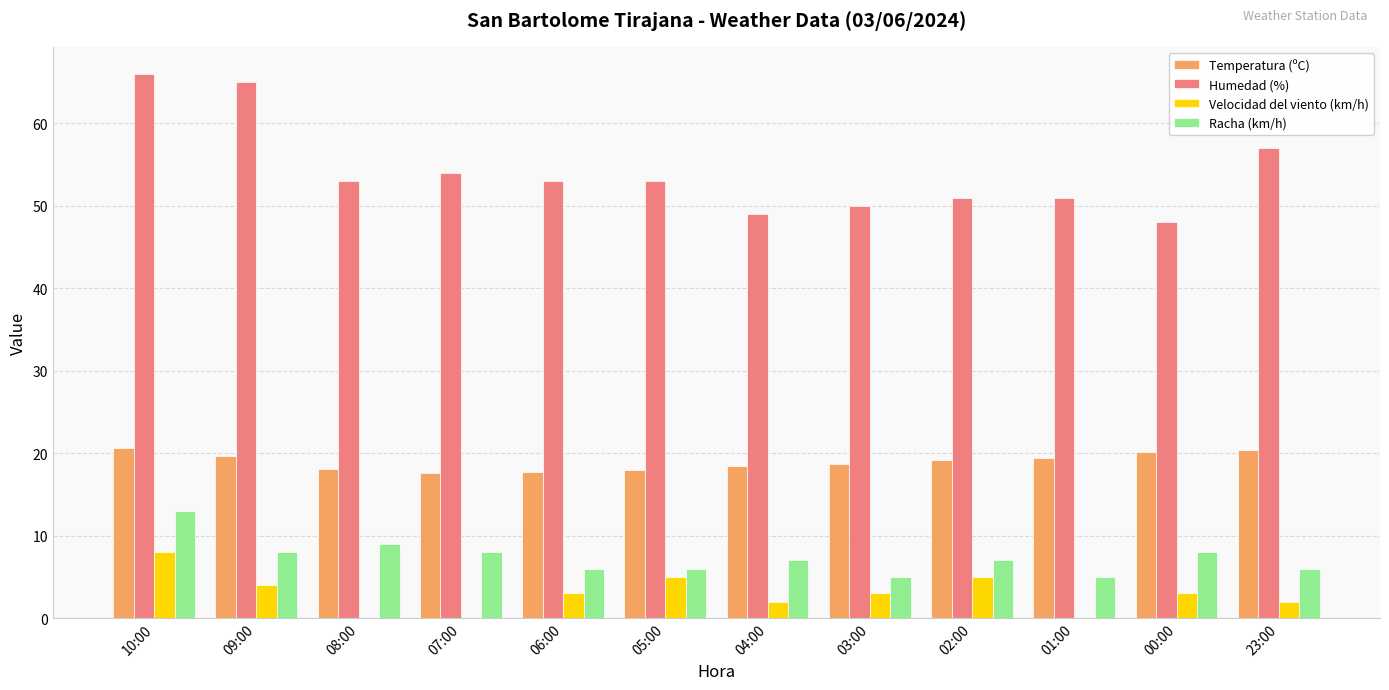

Between 04:00 and 23:00, which series saw the biggest shift?

Humedad (%)